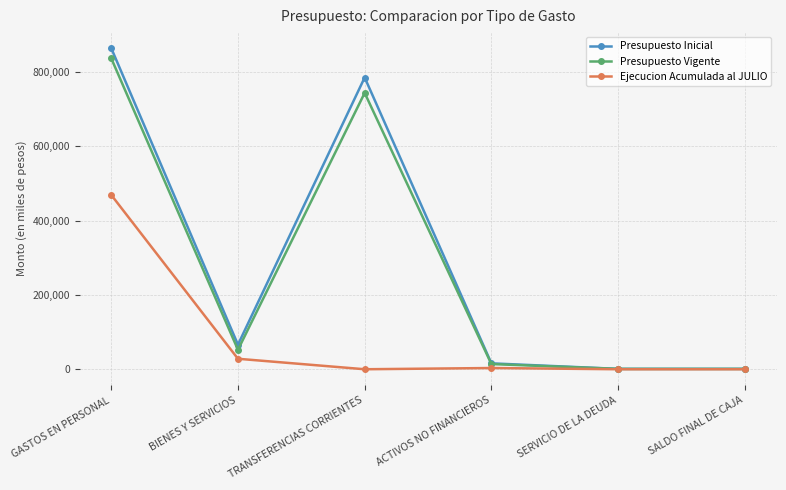

At which label does Ejecucion Acumulada al JULIO reach its peak?

GASTOS EN PERSONAL